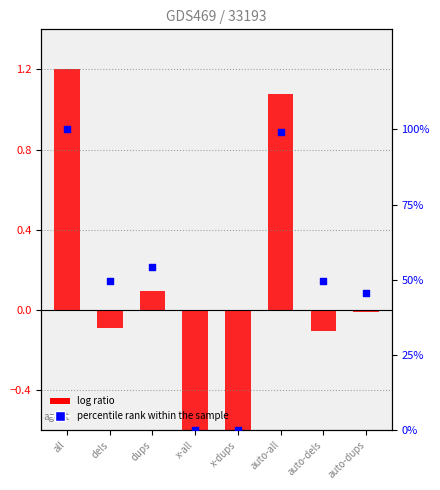

Which series reaches the maximum Y coordinate?

percentile rank within the sample